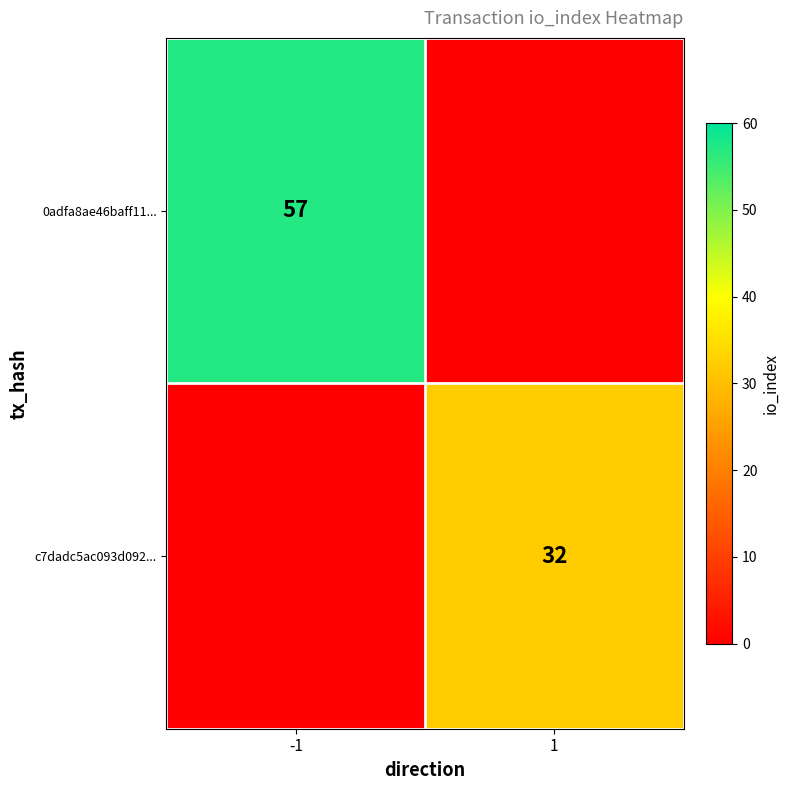

At -1, list the series in order from largest to smallest.

0adfa8ae46baff11..., c7dadc5ac093d092...